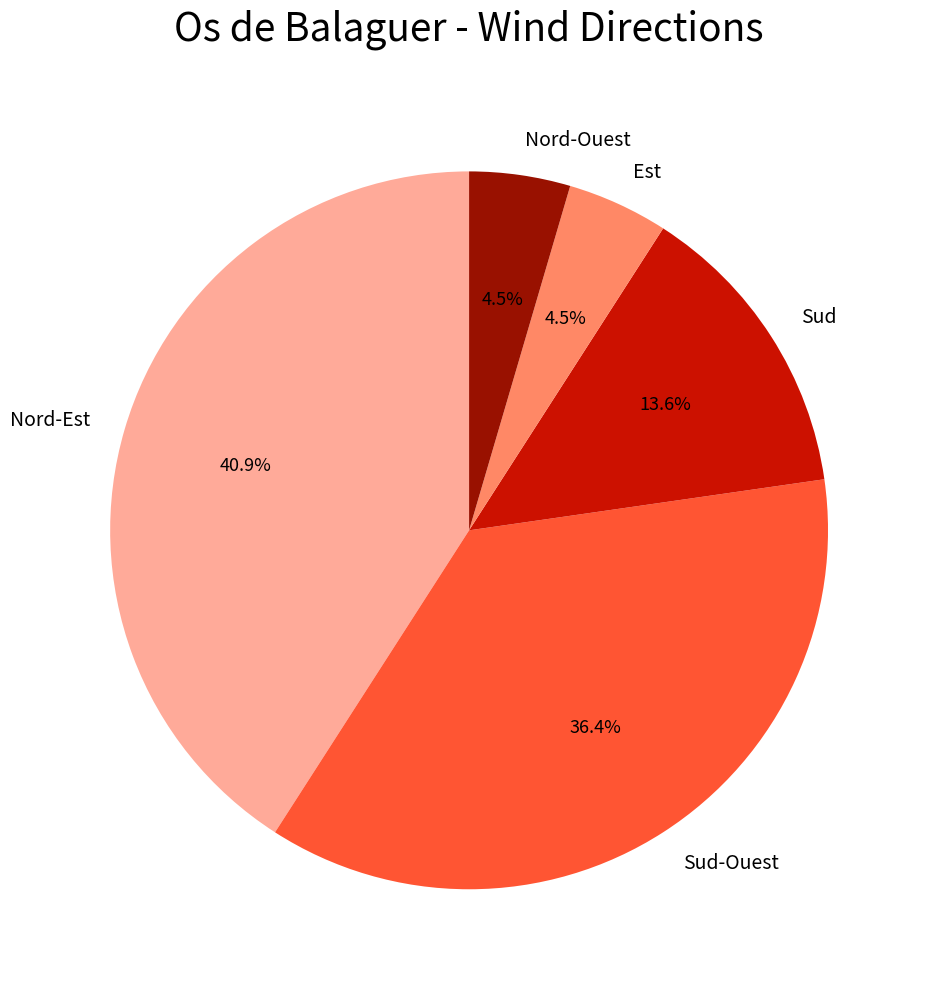

How much of the chart is everything except Est?

95.5%